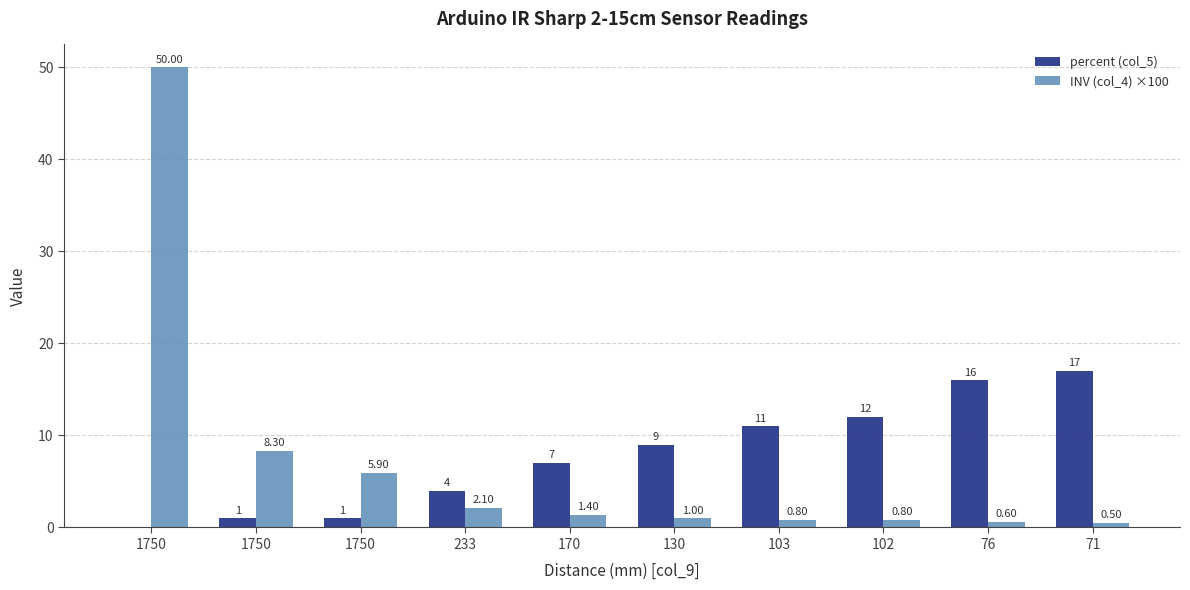

What are all the series names shown in the legend?

percent (col_5), INV (col_4) ×100